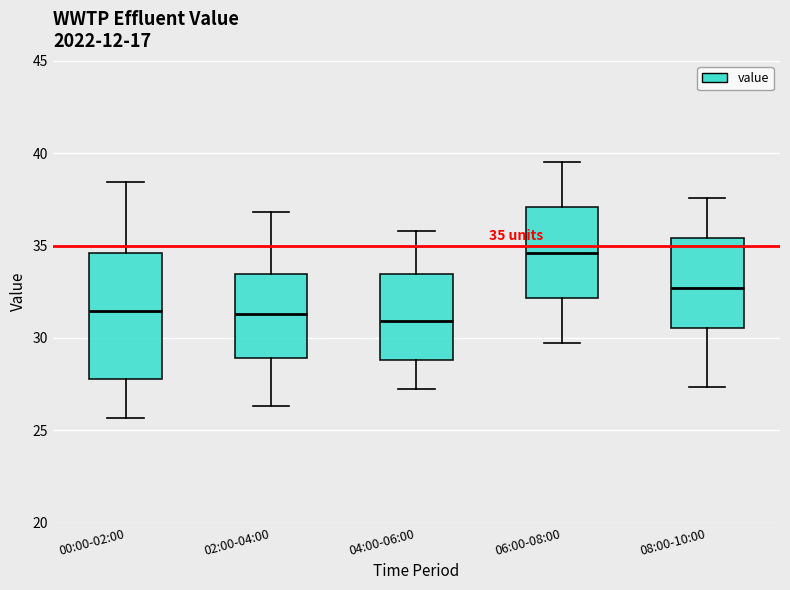

Which box is the tallest, from its lower edge to its upper edge?

00:00-02:00